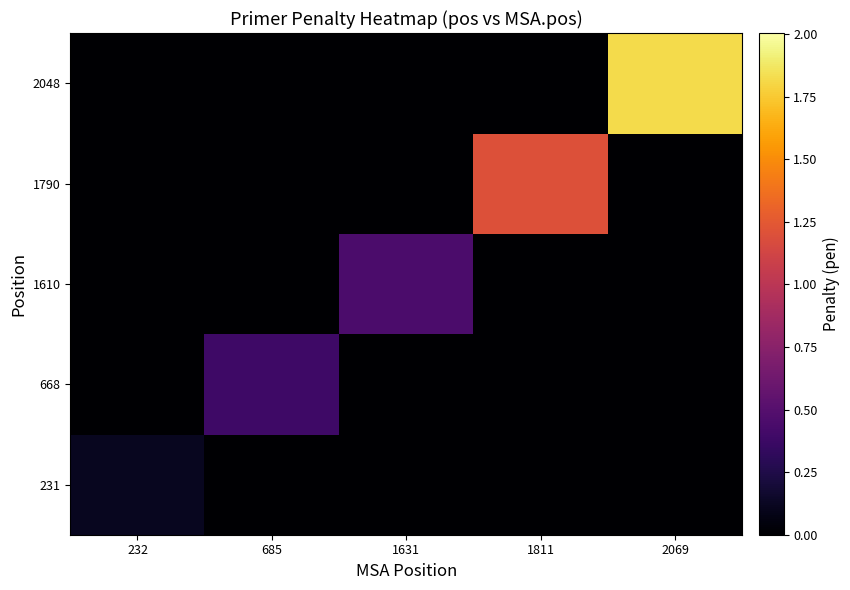

Which series has the largest total across all categories?

2048